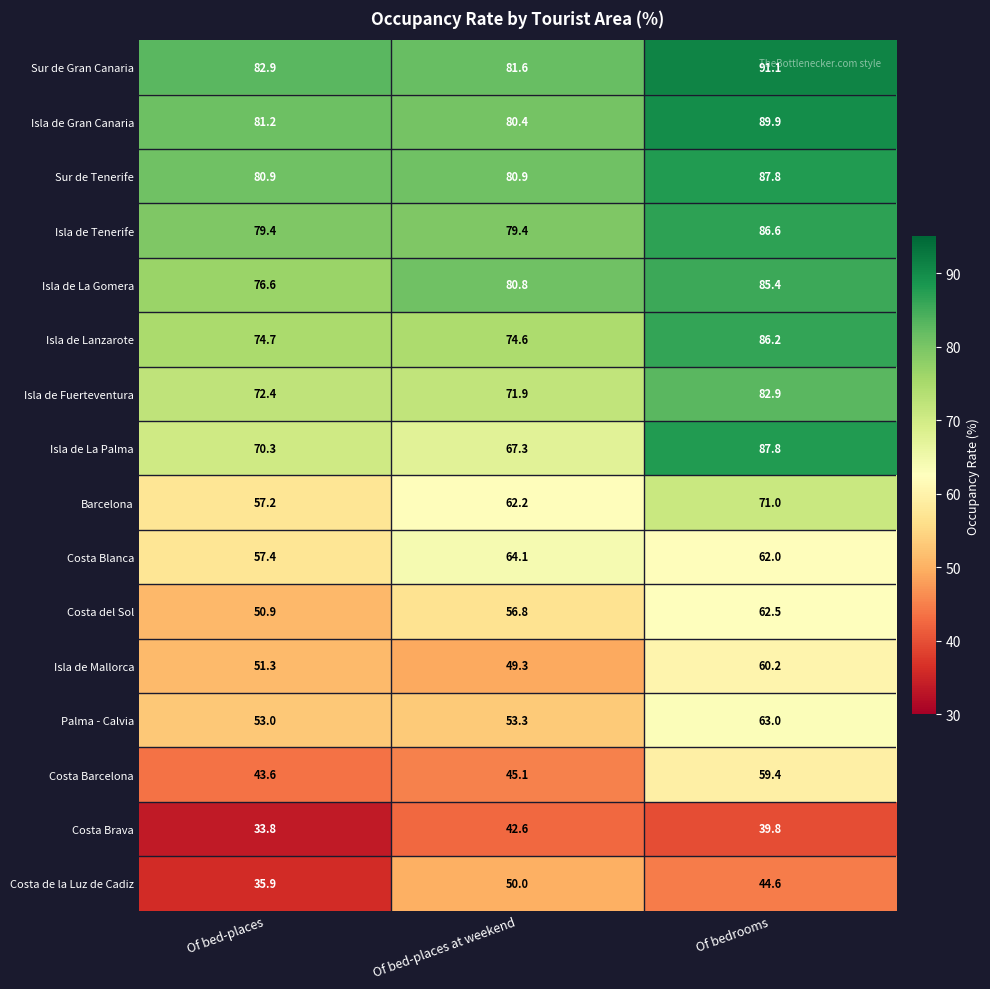

The value of Isla de La Palma at Of bed-places at weekend is 93.3. True or false?

False